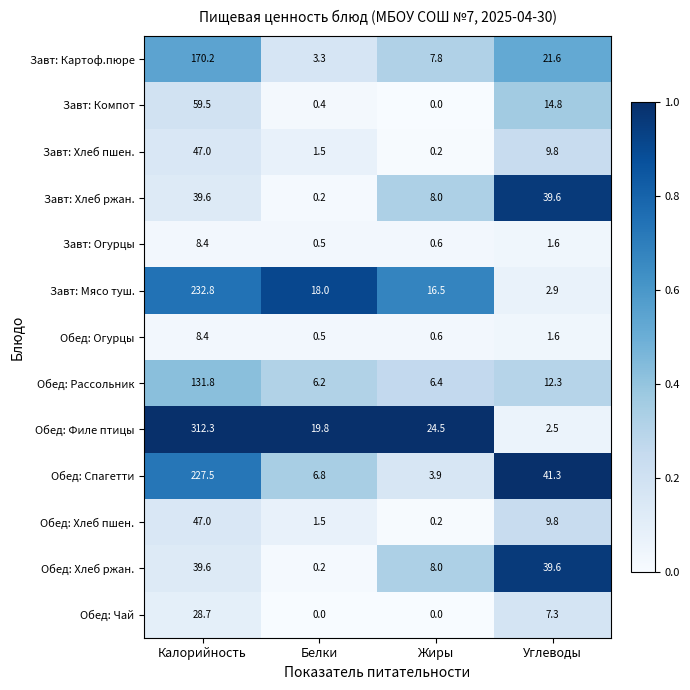

Which series has the largest total across all categories?

Обед: Филе птицы